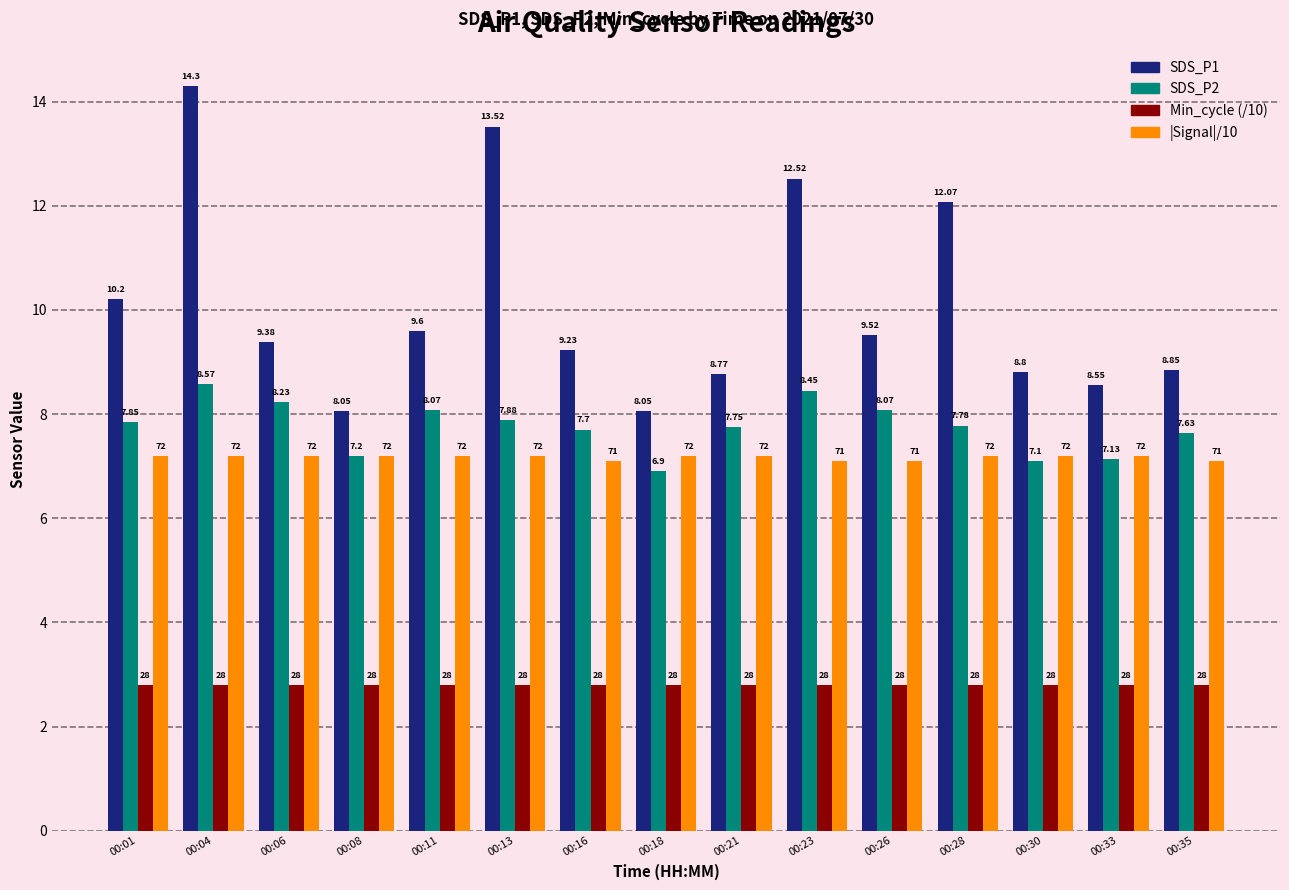

What is the total value across all series at 00:06?

27.6